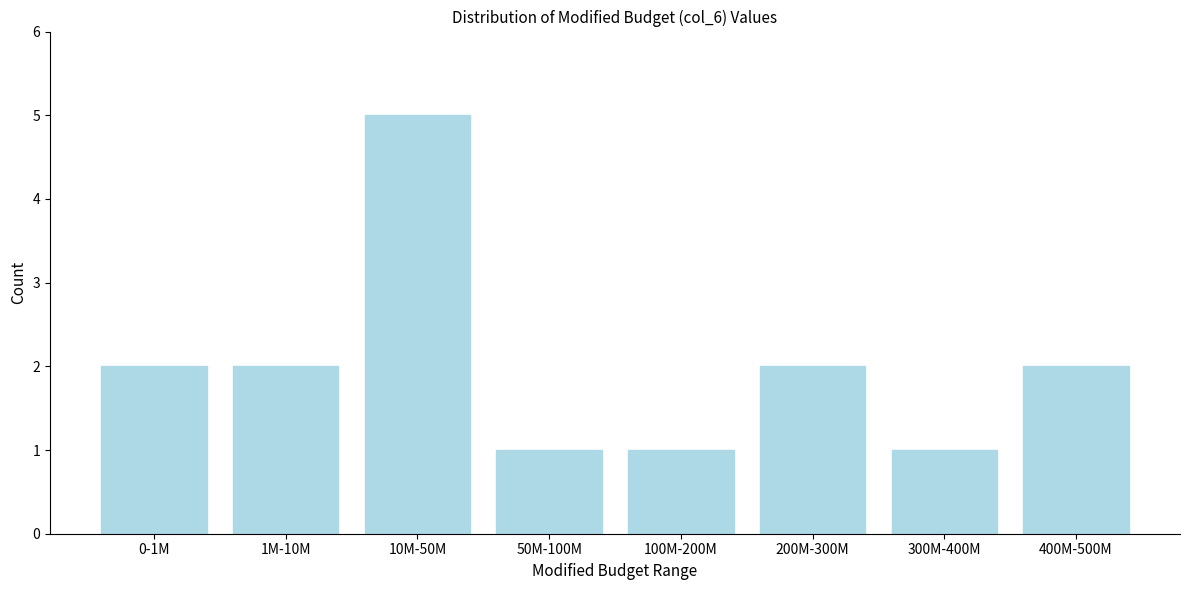

Reading left to right, extract all data points from this chart.

0-1M=2	1M-10M=2	10M-50M=5	50M-100M=1	100M-200M=1	200M-300M=2	300M-400M=1	400M-500M=2